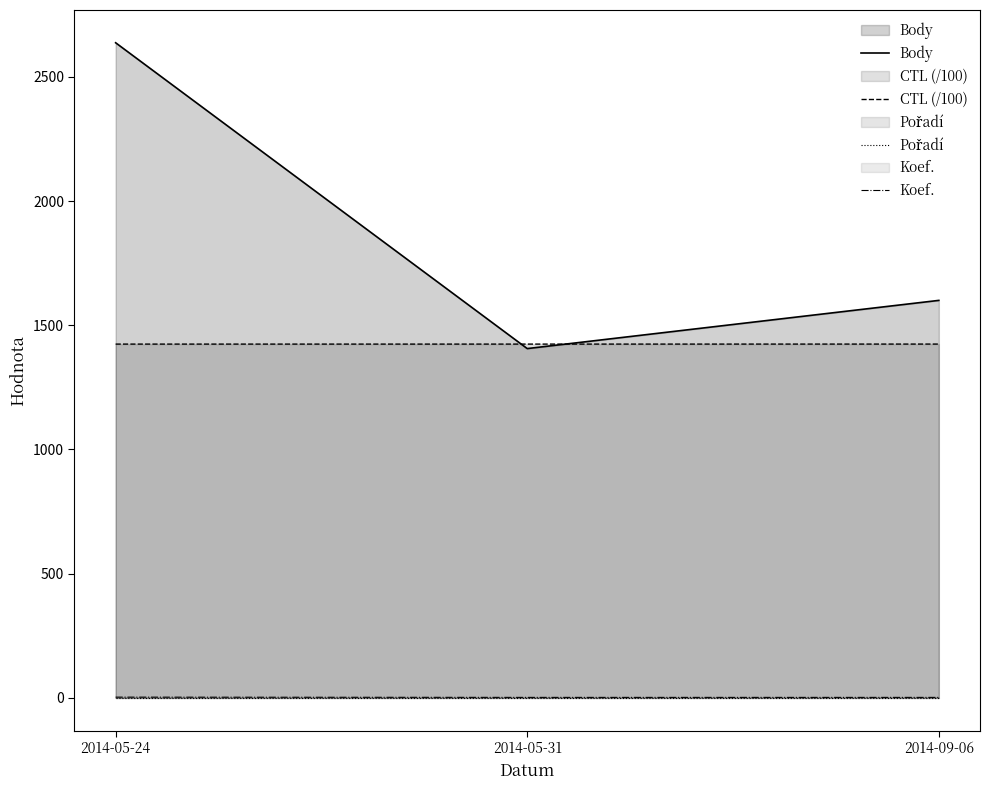

Is it true that CTL (/100) equals 1424.0 at 2014-05-31?

True